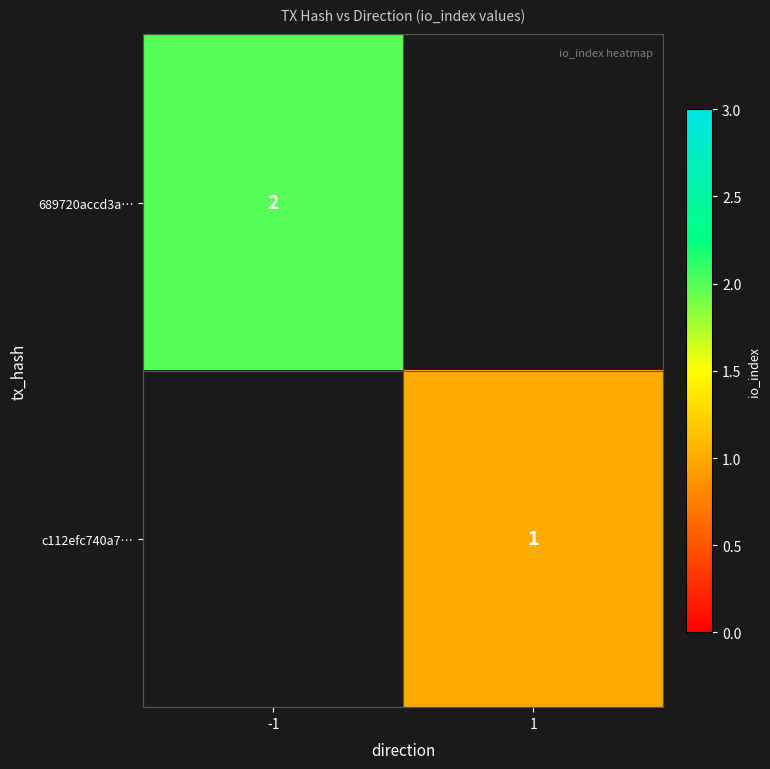

The value of 689720accd3a… at -1 is 2. True or false?

True